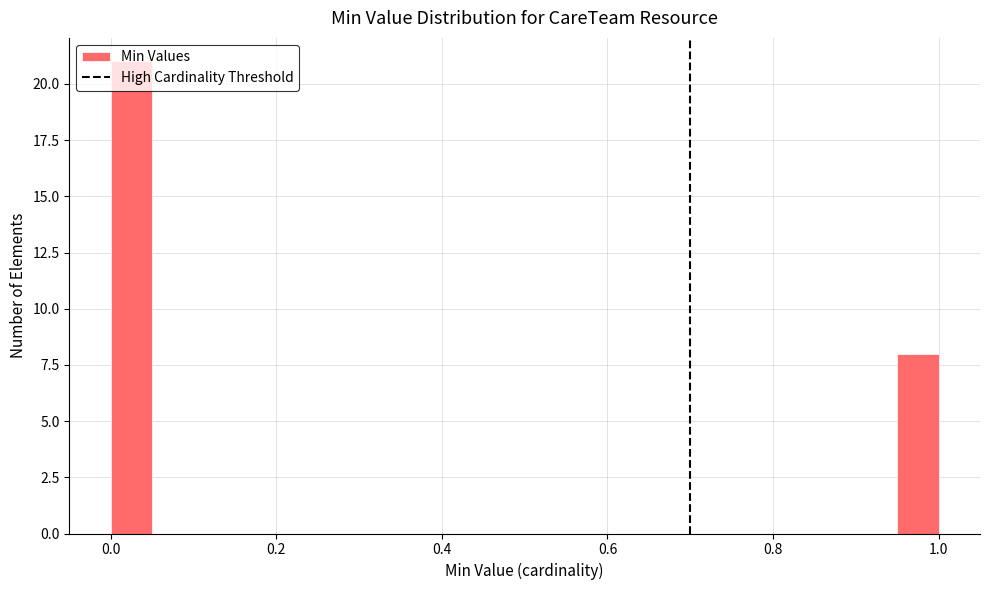

Read against the x-axis, roughly where is the centre of the tallest bar?

0.02